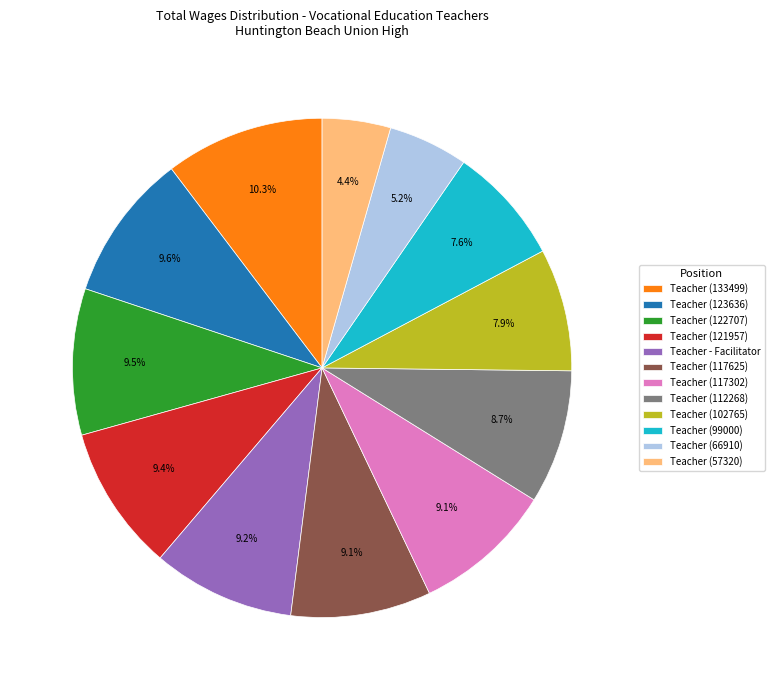

How many slices are in this pie chart?

12